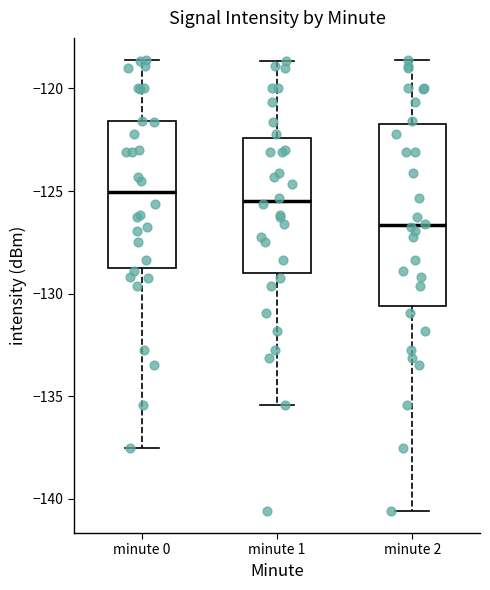

Comparing the boxes themselves (not the whiskers), which one is the tallest?

minute 2